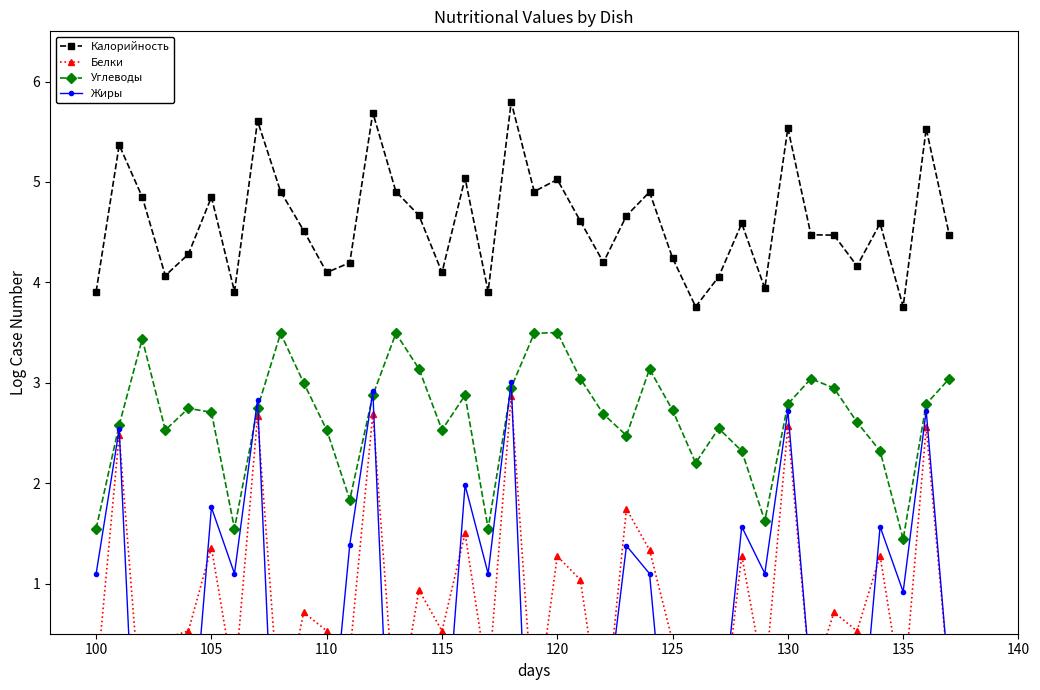

Does the chart display data point markers on the line(s)?

Yes